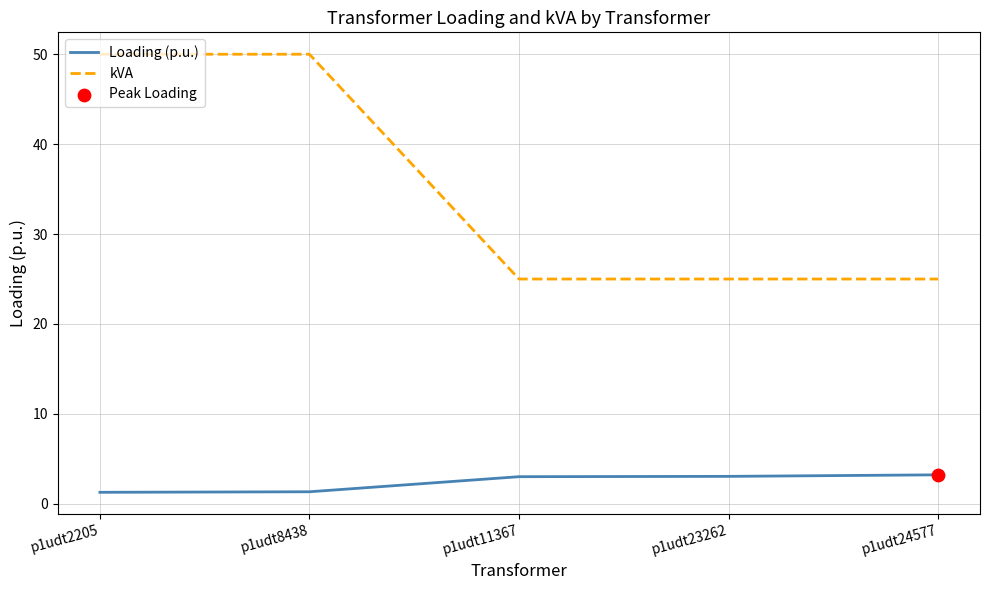

Which series has the largest total across all categories?

kVA